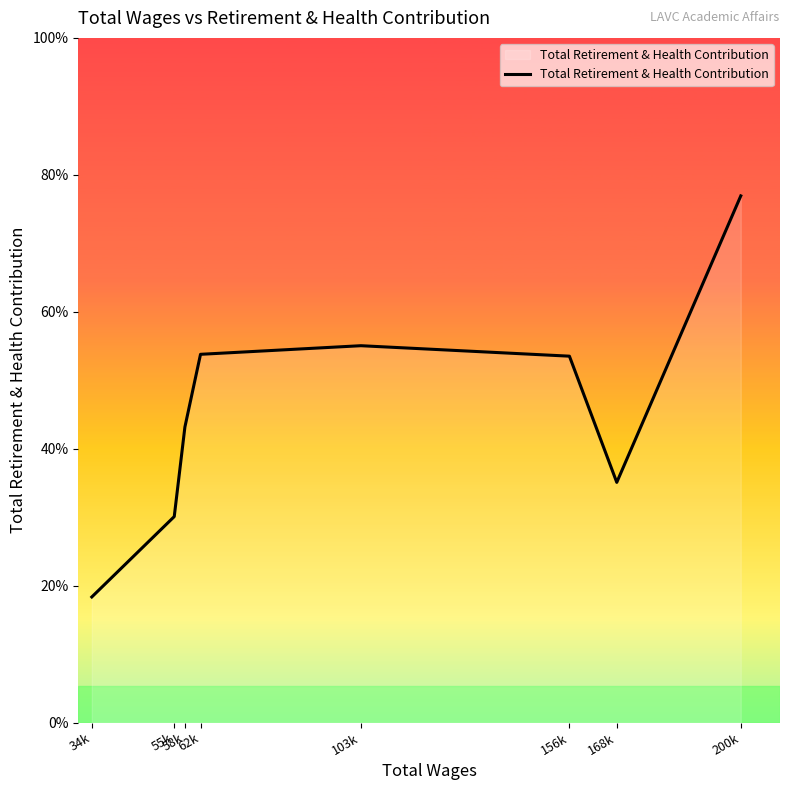

Which label corresponds to the smallest value in the chart?

34k